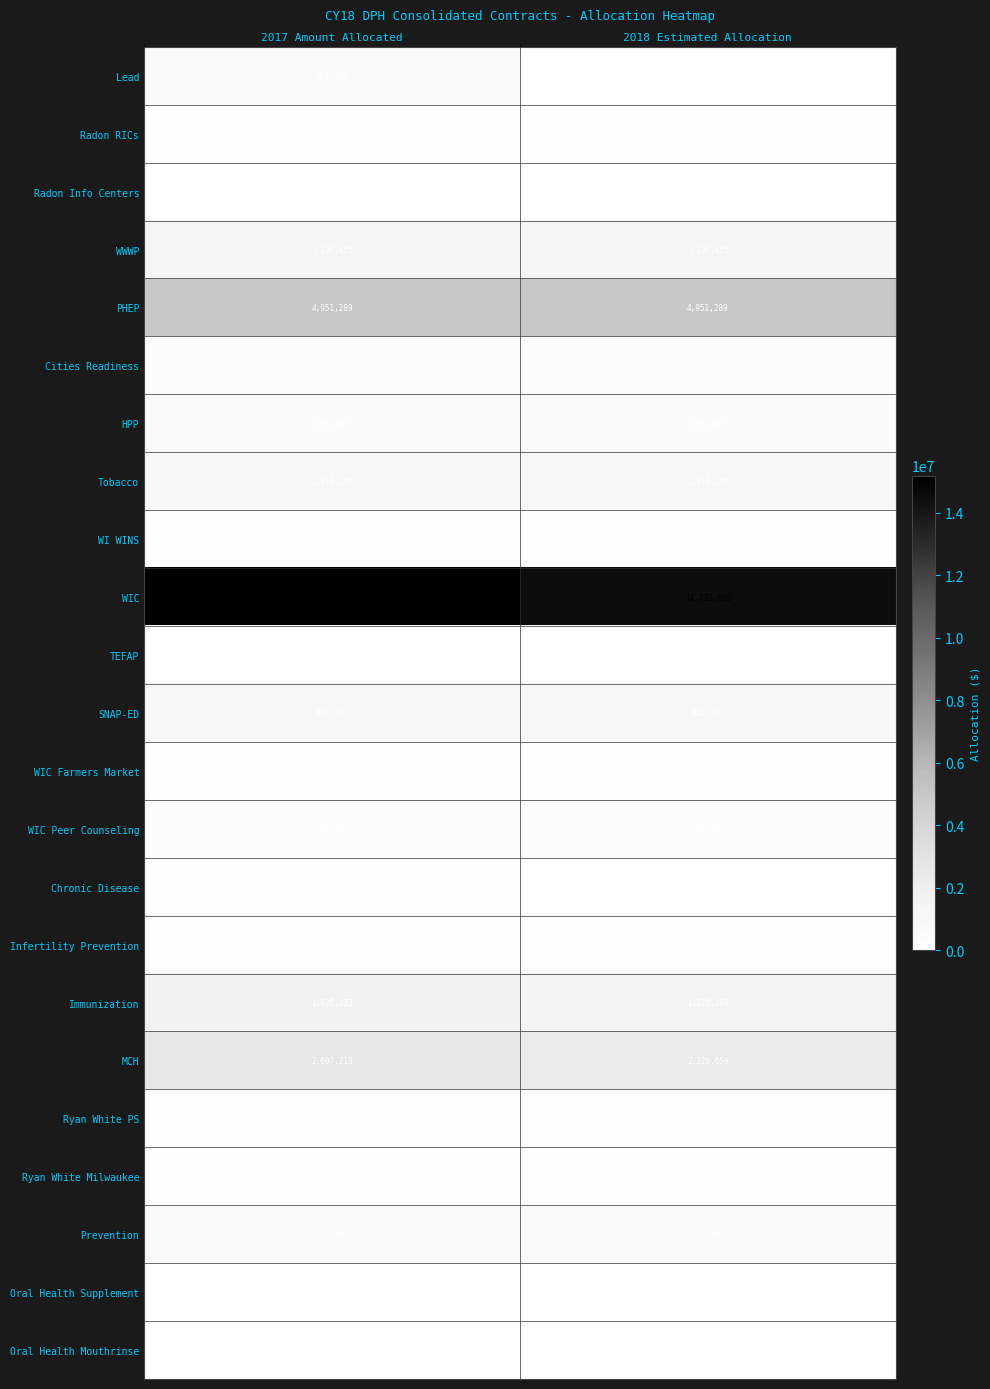

How many series are shown in this chart?

23